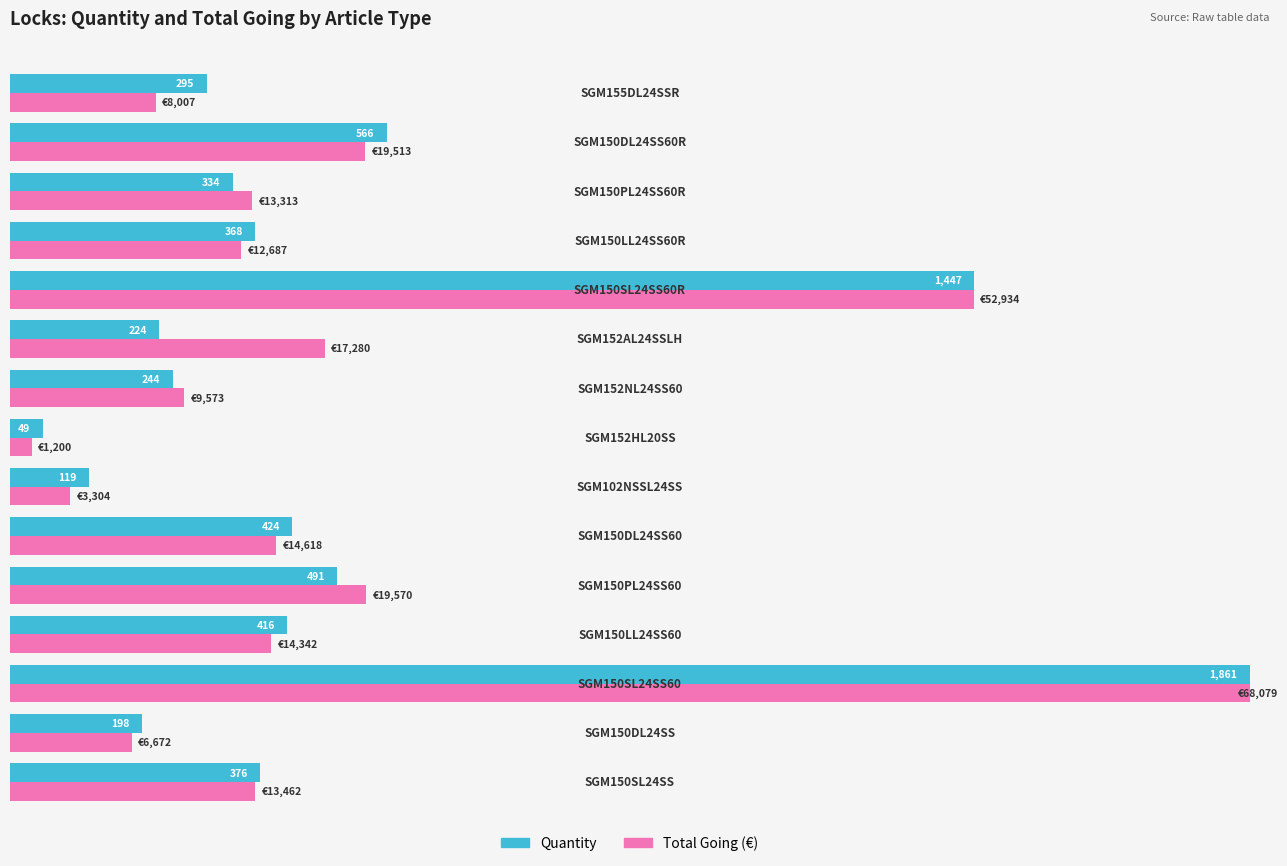

What are all the series names shown in the legend?

Quantity, Total Going (€)